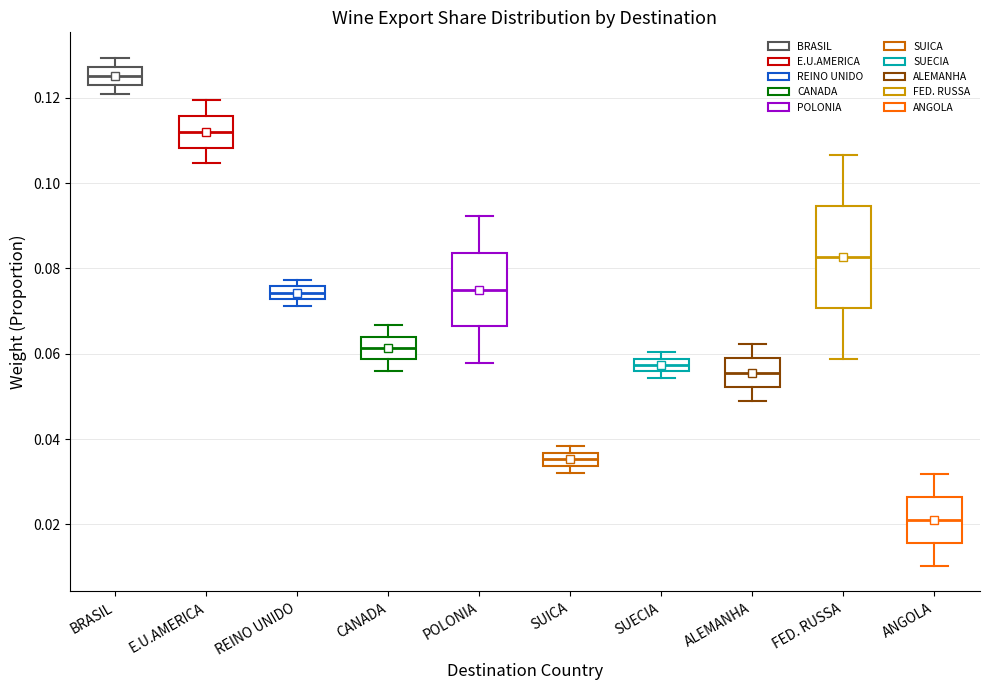

Where is the upper edge of the box for FED. RUSSA on the y-axis? The values are not printed on the chart, so give them approximately, as read against the axis.

0.094